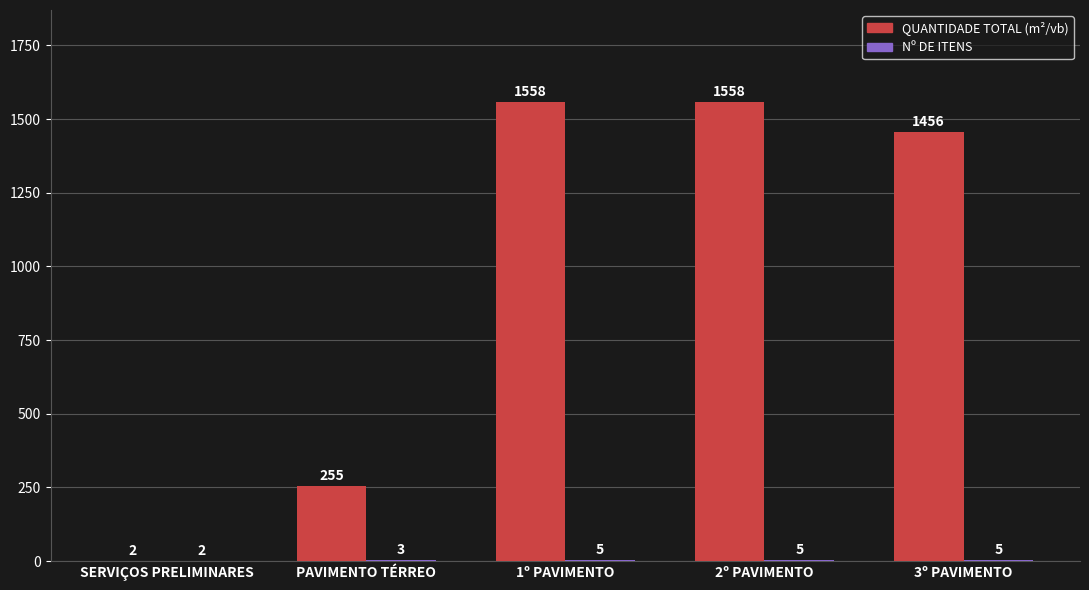

Which series has the largest total across all categories?

QUANTIDADE TOTAL (m²/vb)